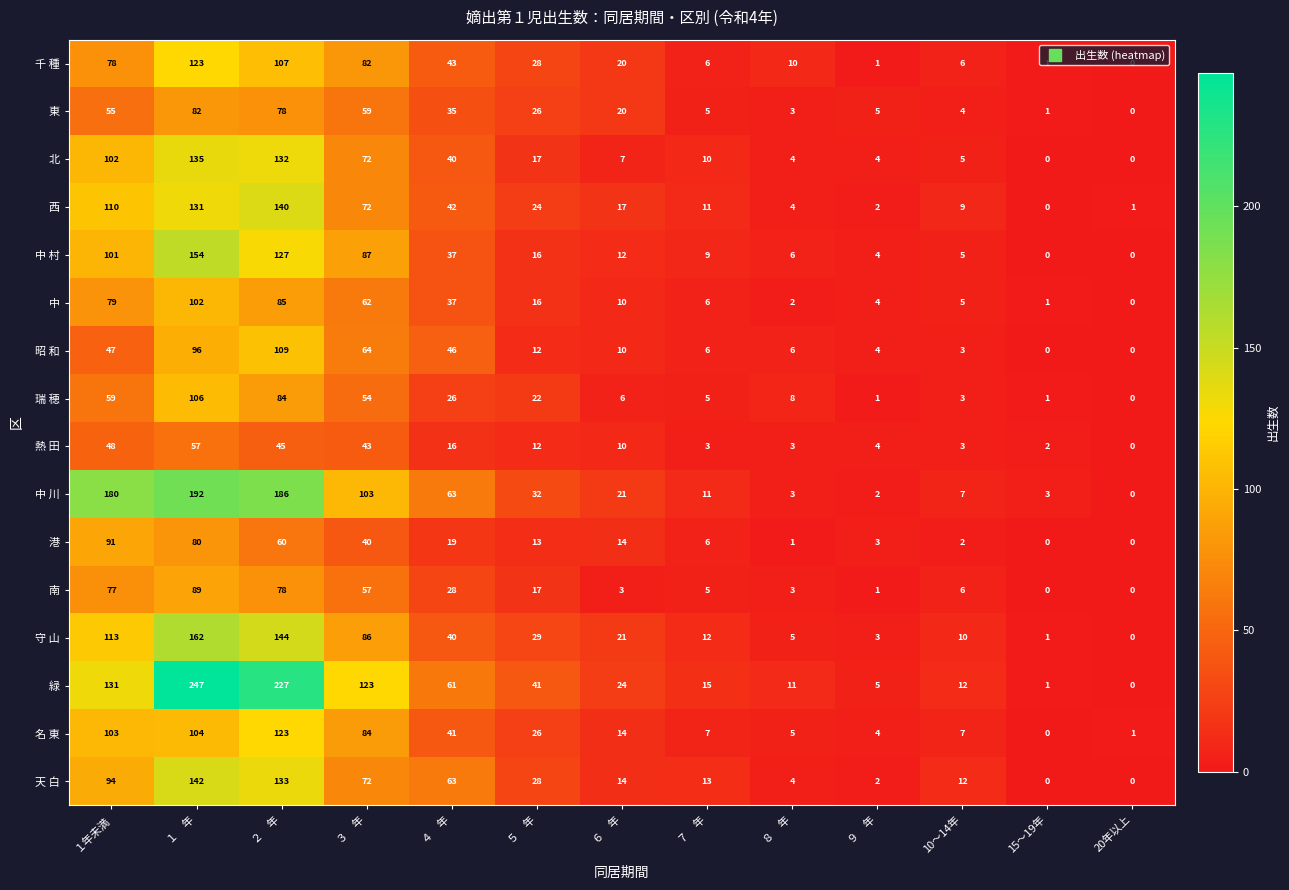

Read the 緑 value at ８　年, to the nearest 10.

10